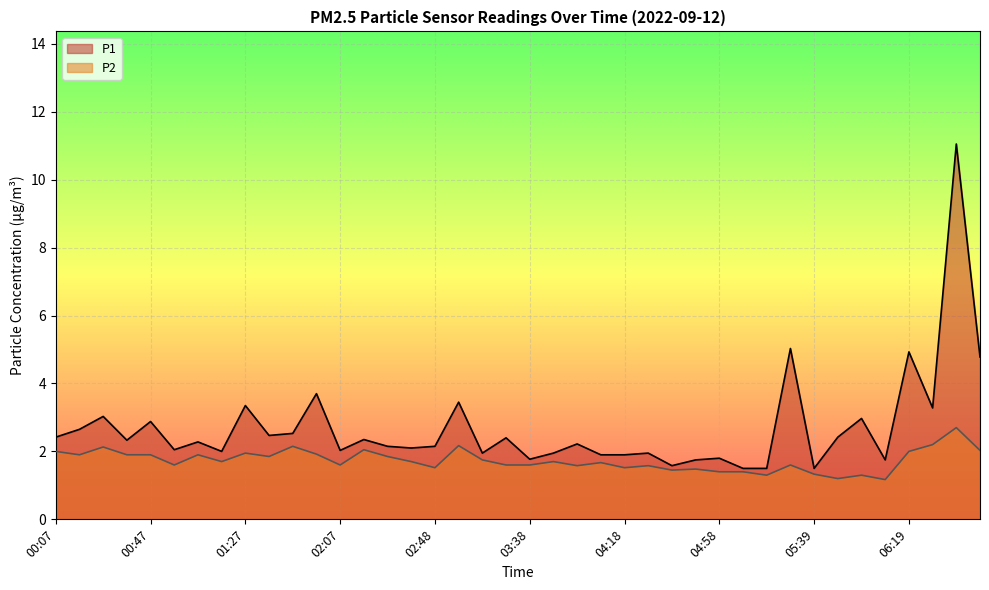

True or false: P1 has more than 0 interior local peaks.

True